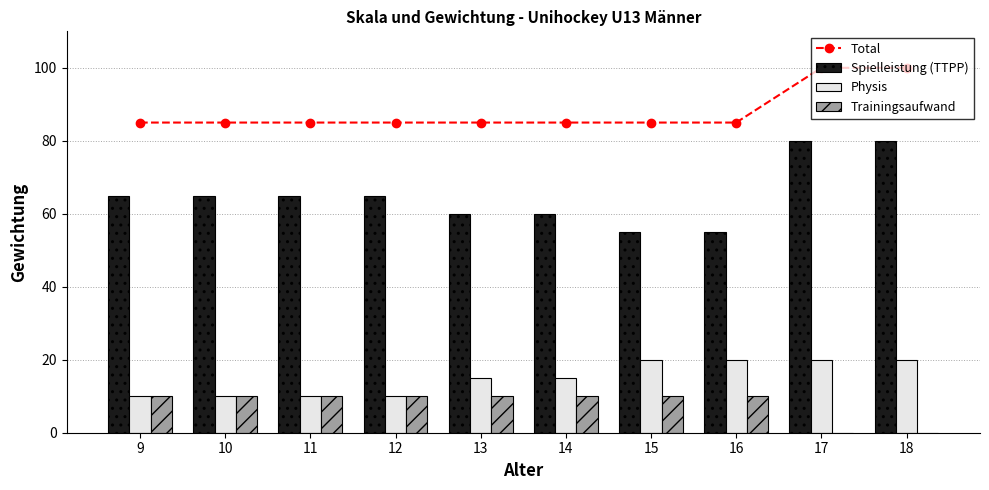

At which label does Physis reach its minimum?

9